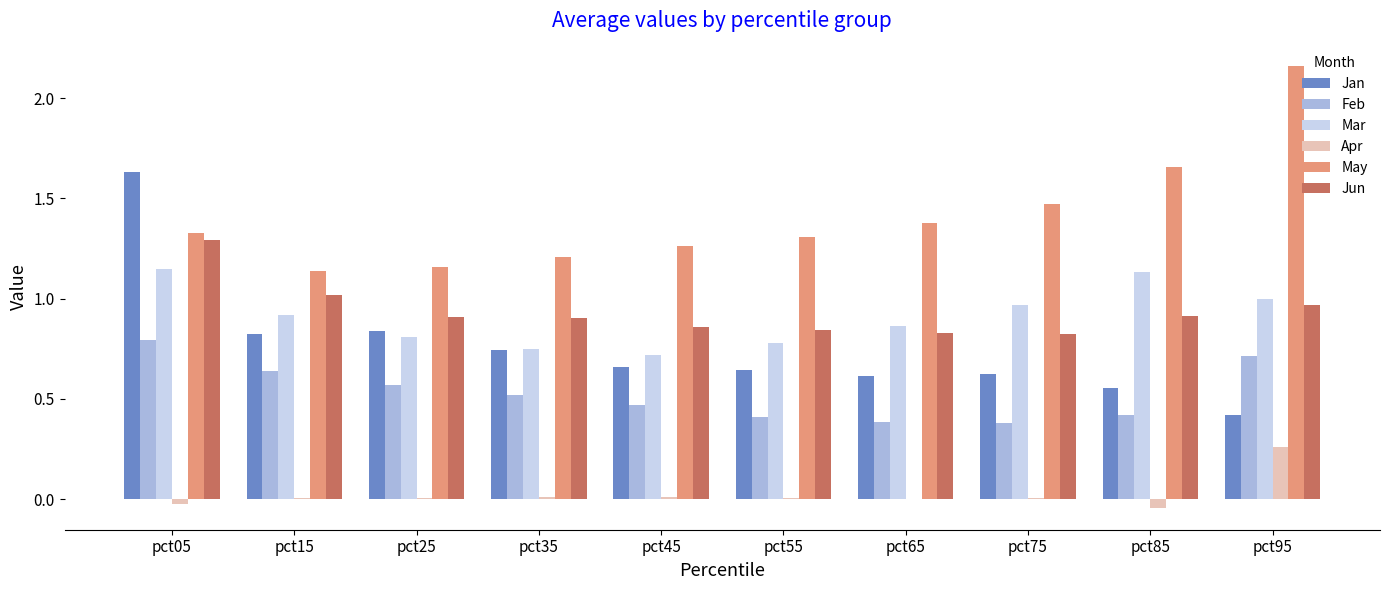

Between pct35 and pct85, which series saw the biggest shift?

May